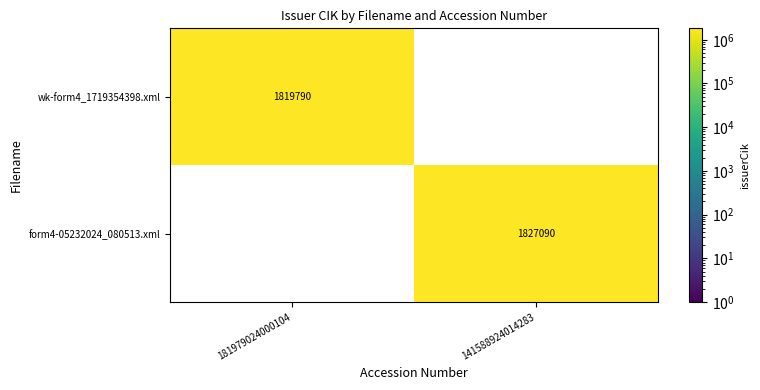

True or false: form4-05232024_080513.xml has a value of 488856 at 141588924014283.

False